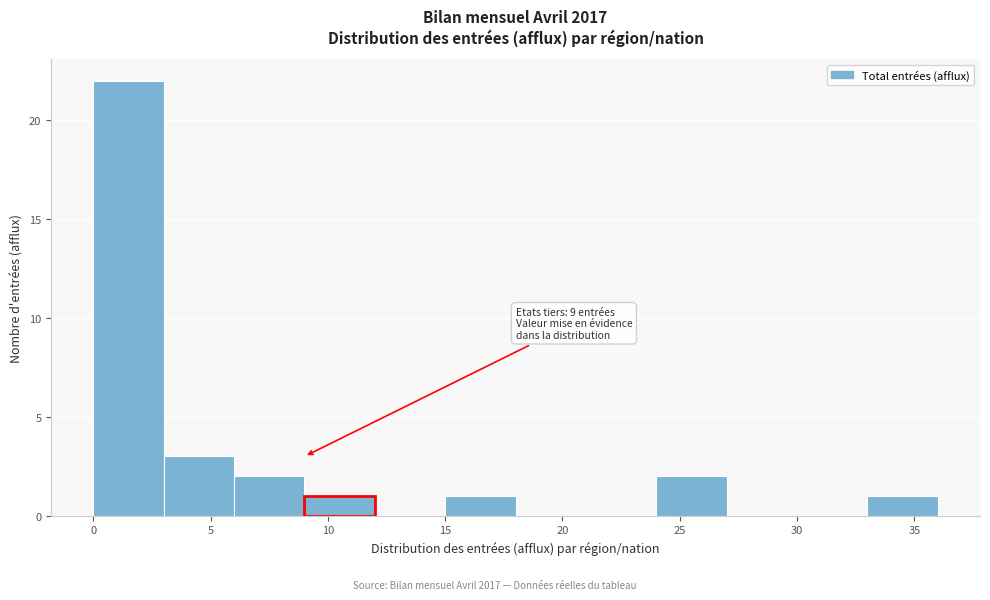

Over which range of the x-axis is the bar tallest?

0 to 3